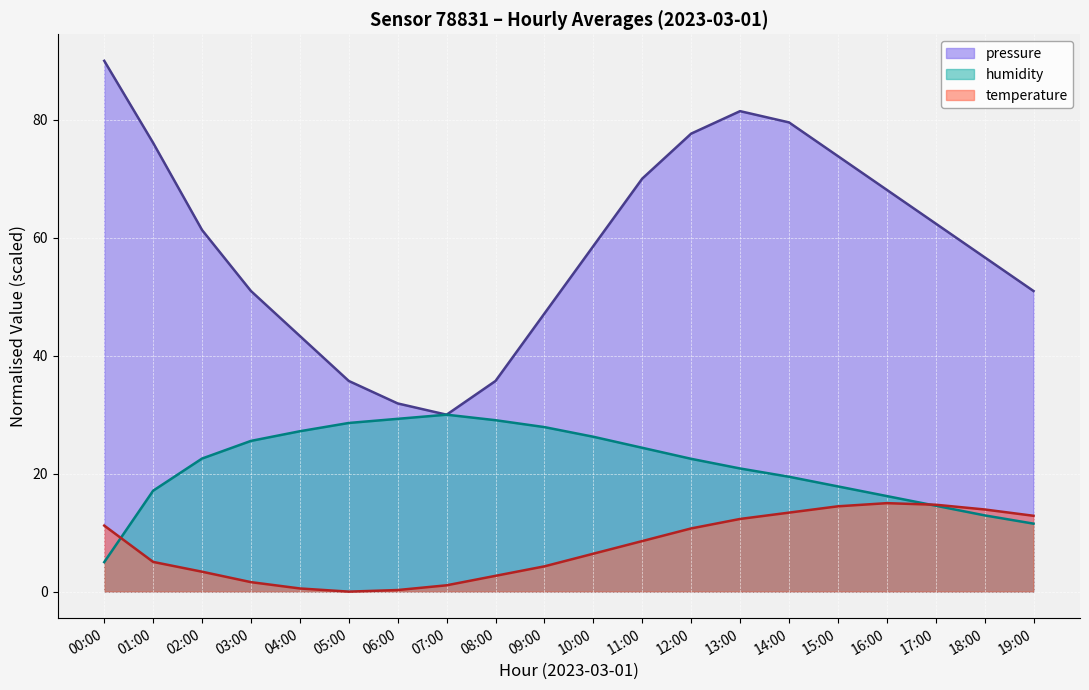

What is the label of the 15th point from the right?

05:00